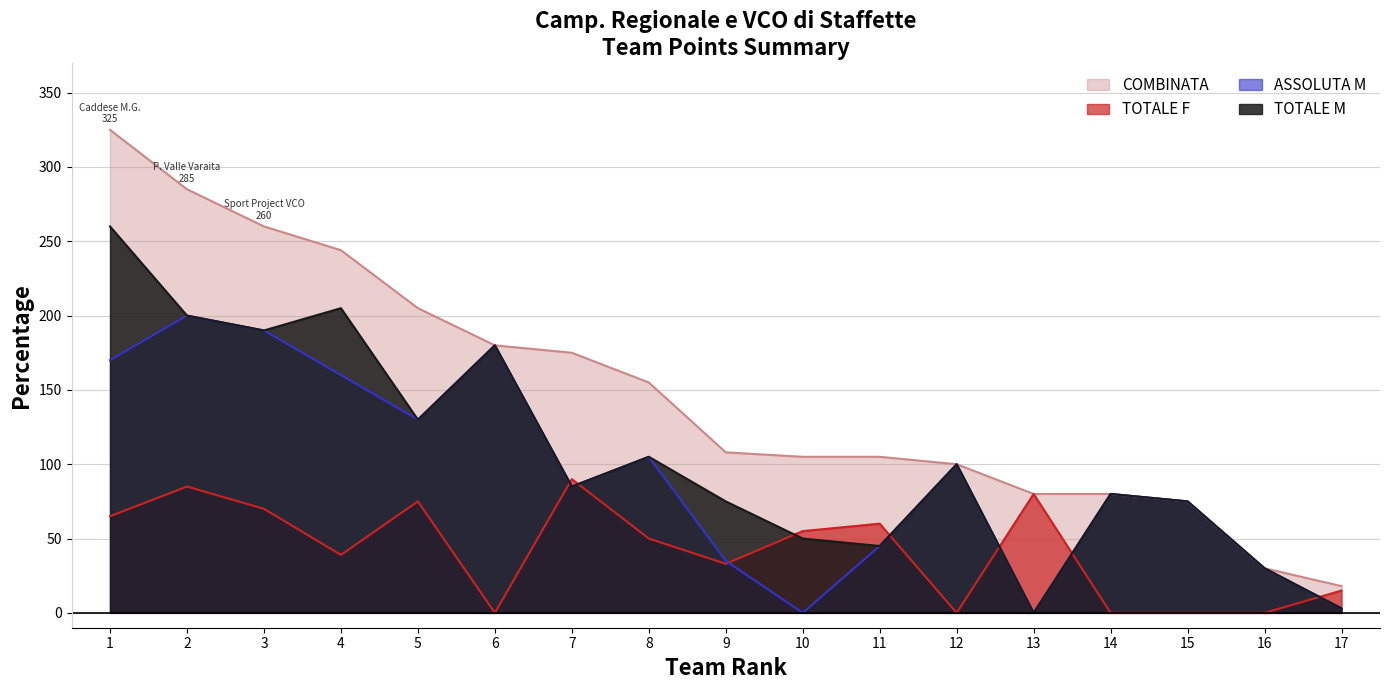

How many values in the ASSOLUTA M series are below 85?

8